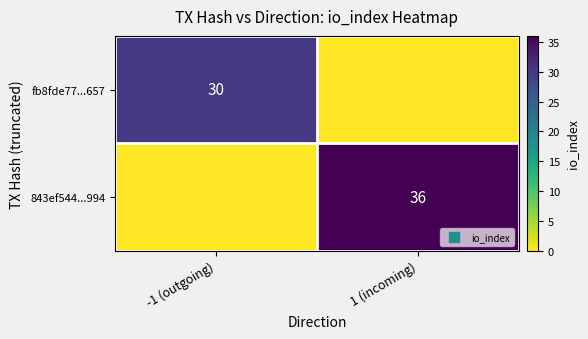

The 843ef544...994 series shows 36 at 1 (incoming). True or false?

True